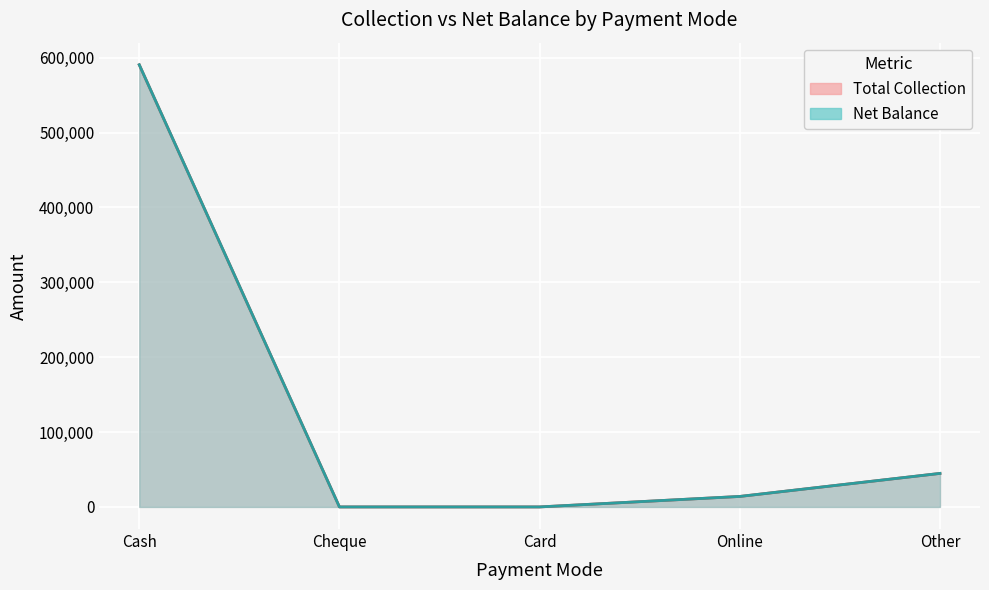

What is the sum of the Net Balance values at Card and Cash?

590487.4